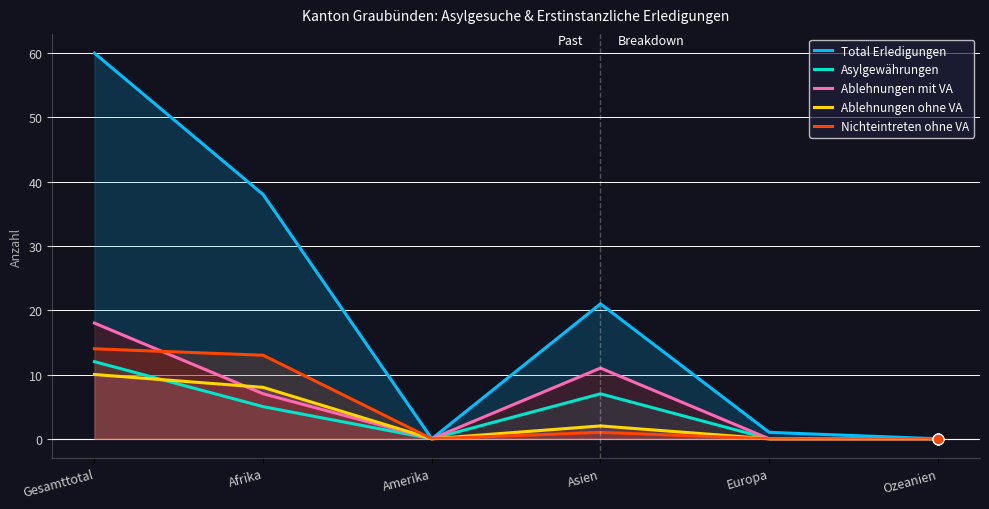

At which category is the sum across all series the highest?

Gesamttotal